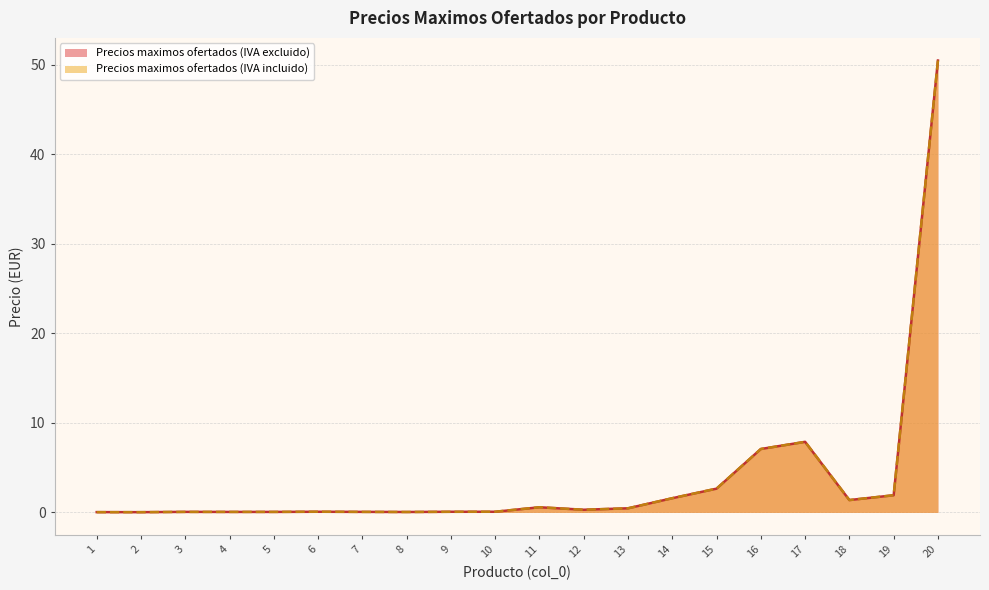

At which category is the sum across all series the highest?

20